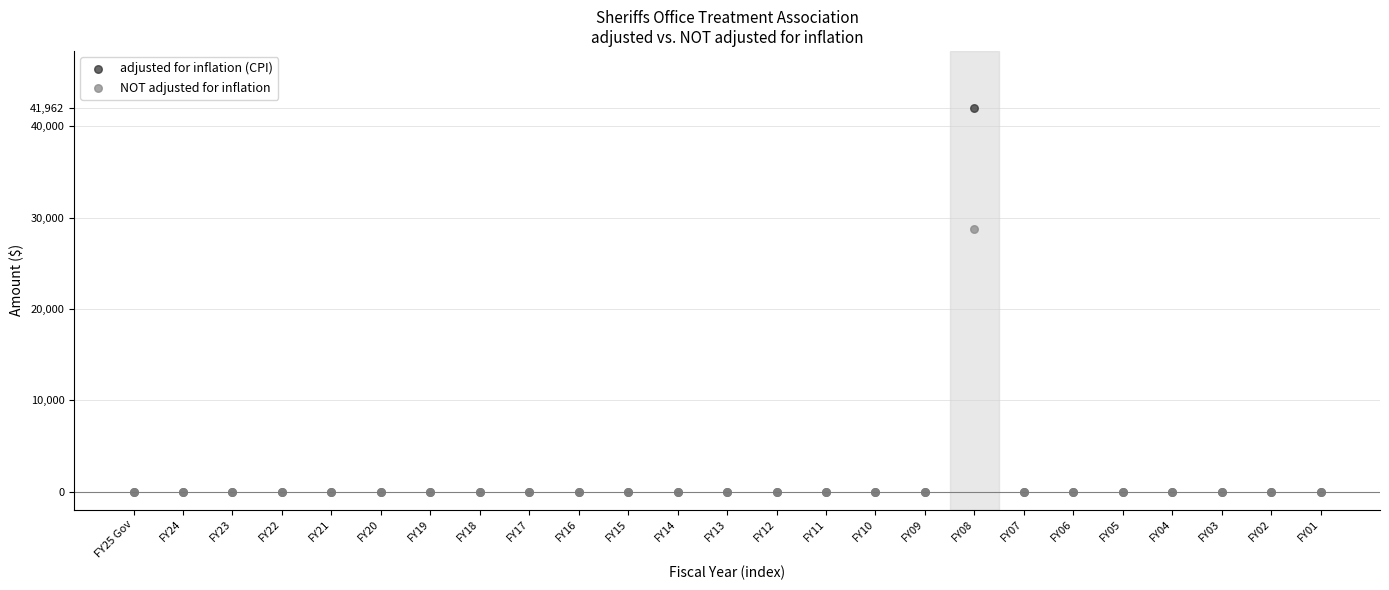

Across all series, what Y value is closest to 20981?

28709